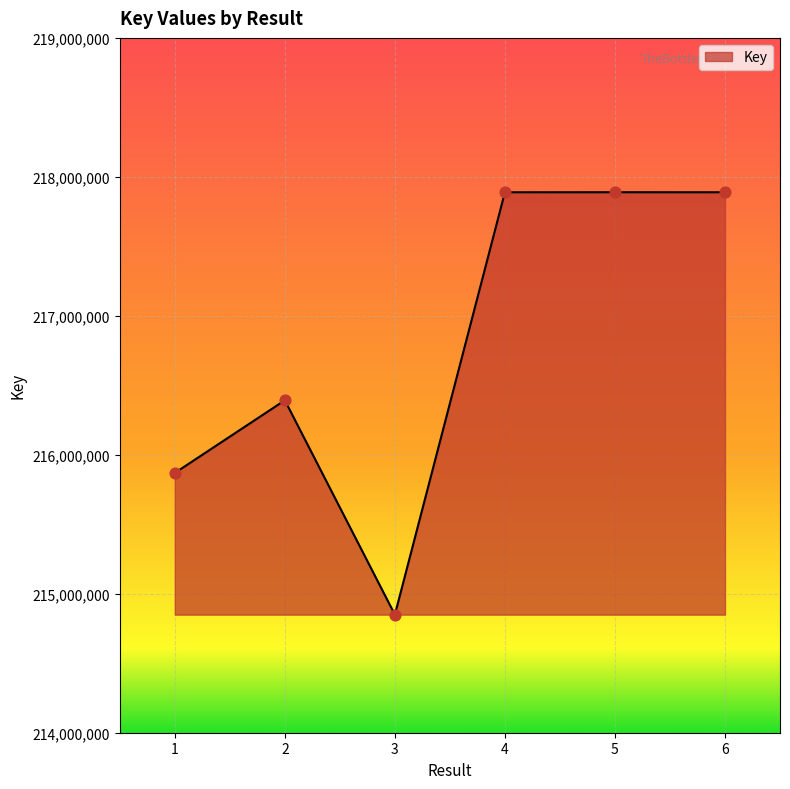

Between 2 and 6, which is larger?

6